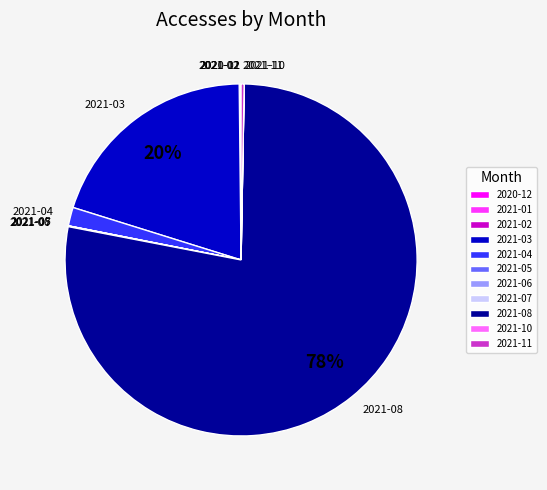

To the nearest percent, what portion does 2021-03 represent?

20%